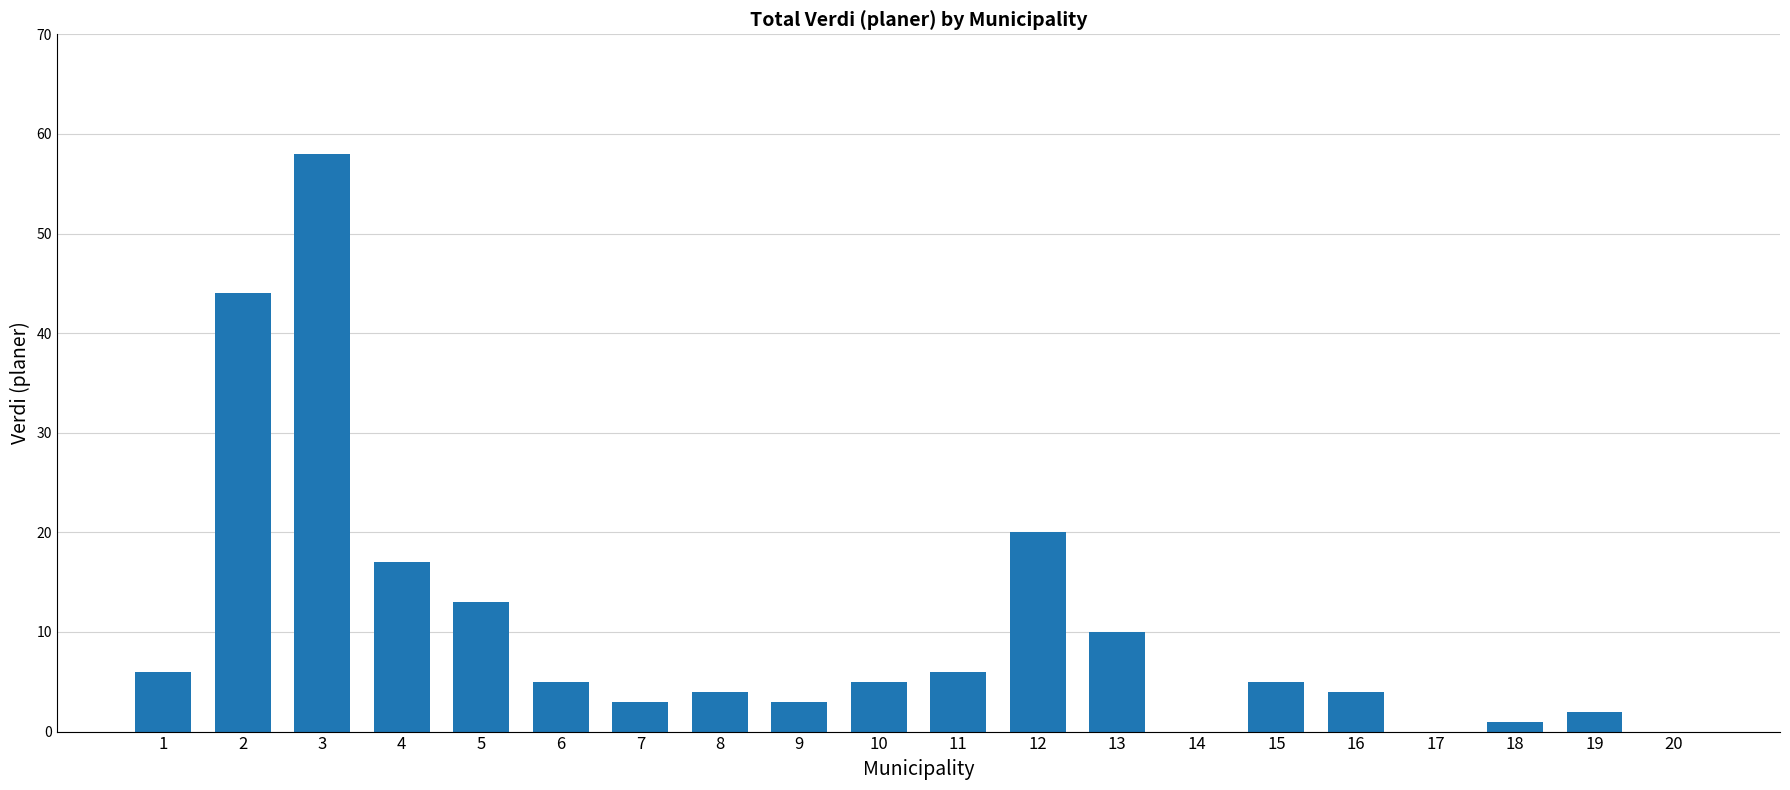

Reading left to right, extract all data points from this chart.

1=6	2=44	3=58	4=17	5=13	6=5	7=3	8=4	9=3	10=5	11=6	12=20	13=10	14=0	15=5	16=4	17=0	18=1	19=2	20=0